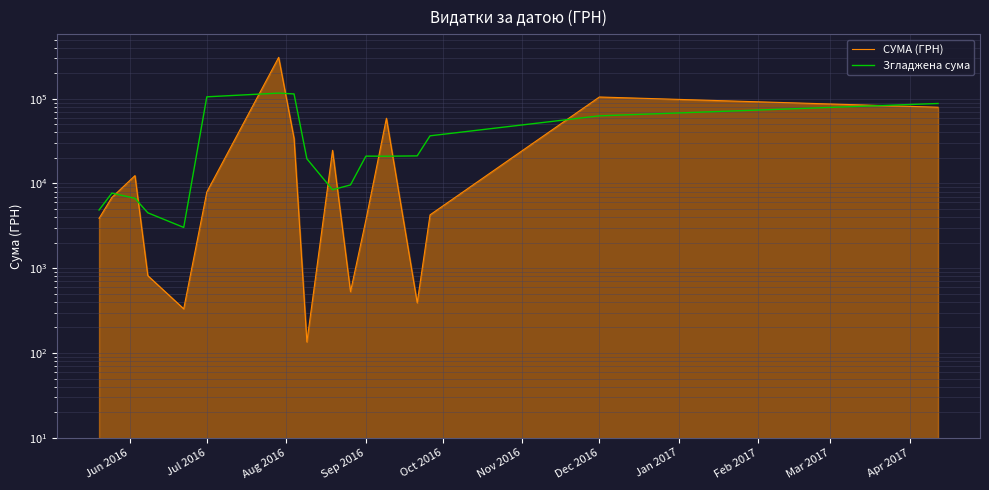

Between which two adjacent categories do СУМА (ГРН) and Згладжена сума first intersect?

Jul 2016 and Aug 2016